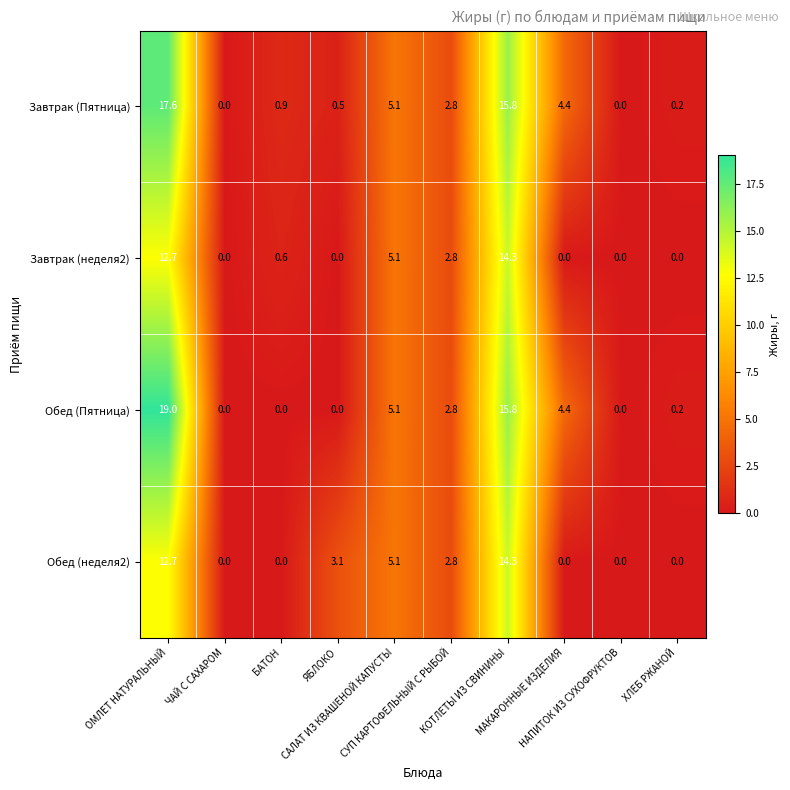

Which series has the widest spread of values?

Обед (Пятница)